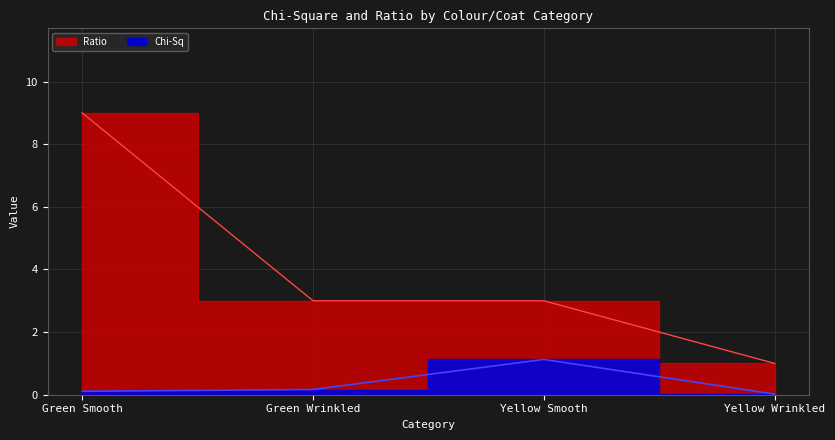

Which series has the largest total across all categories?

Ratio